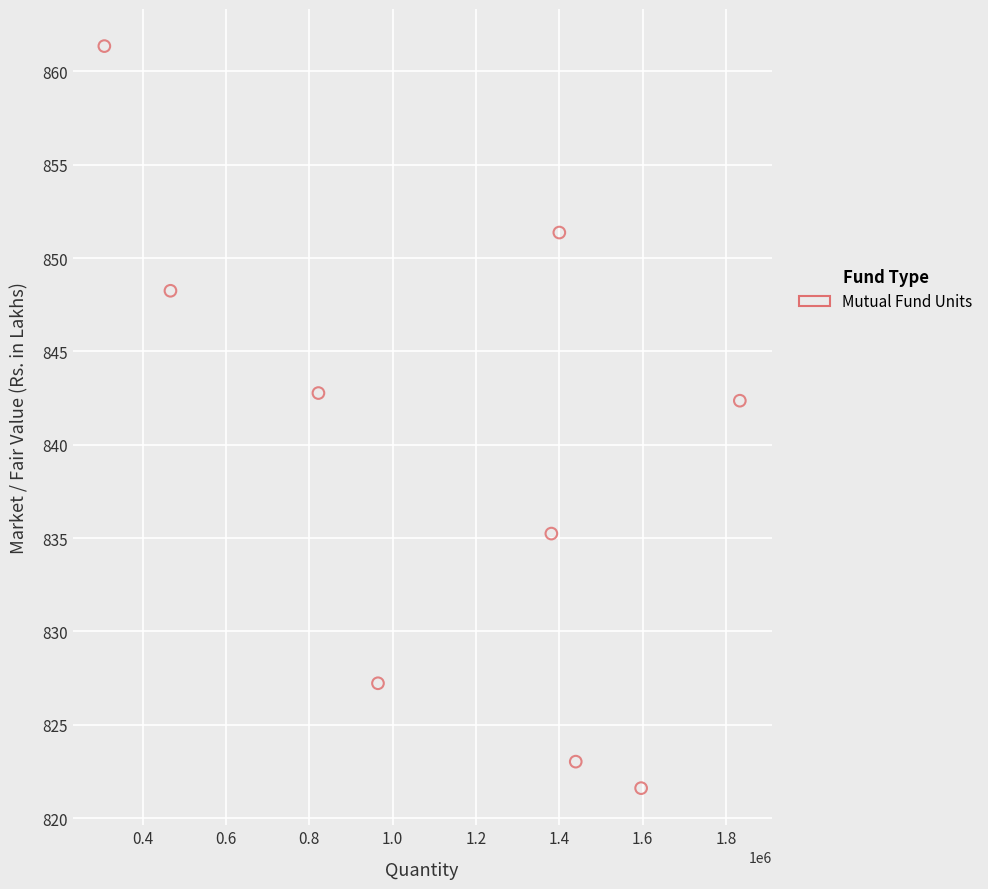

What is the range of X values (max minus min)?

1525414.2